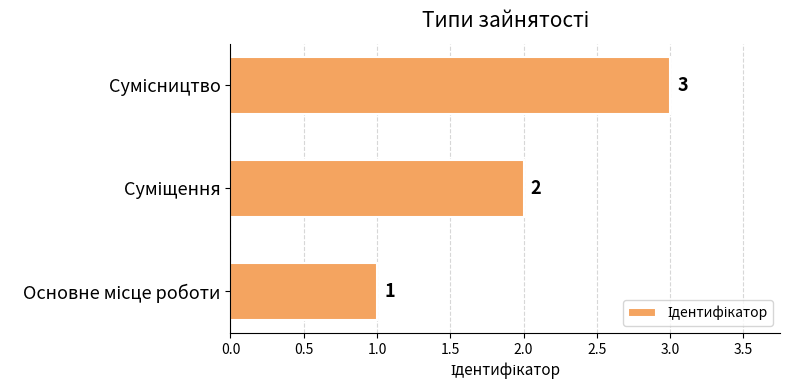

Count the values in the range 1 to 3.

3